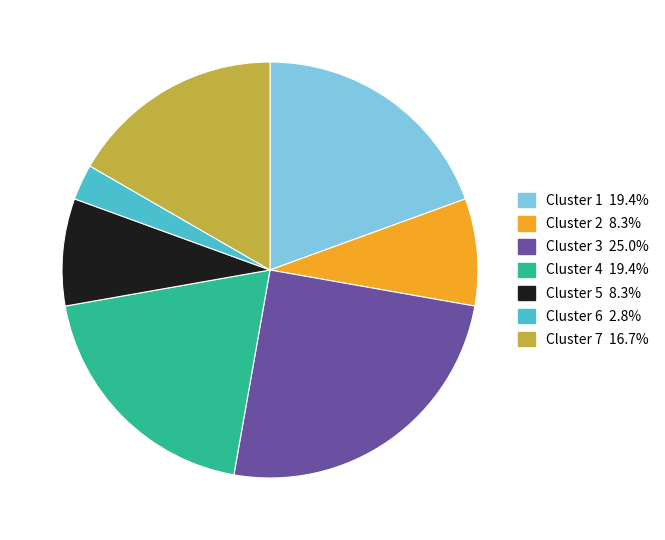

Is there any slice that represents more than half of the pie?

No